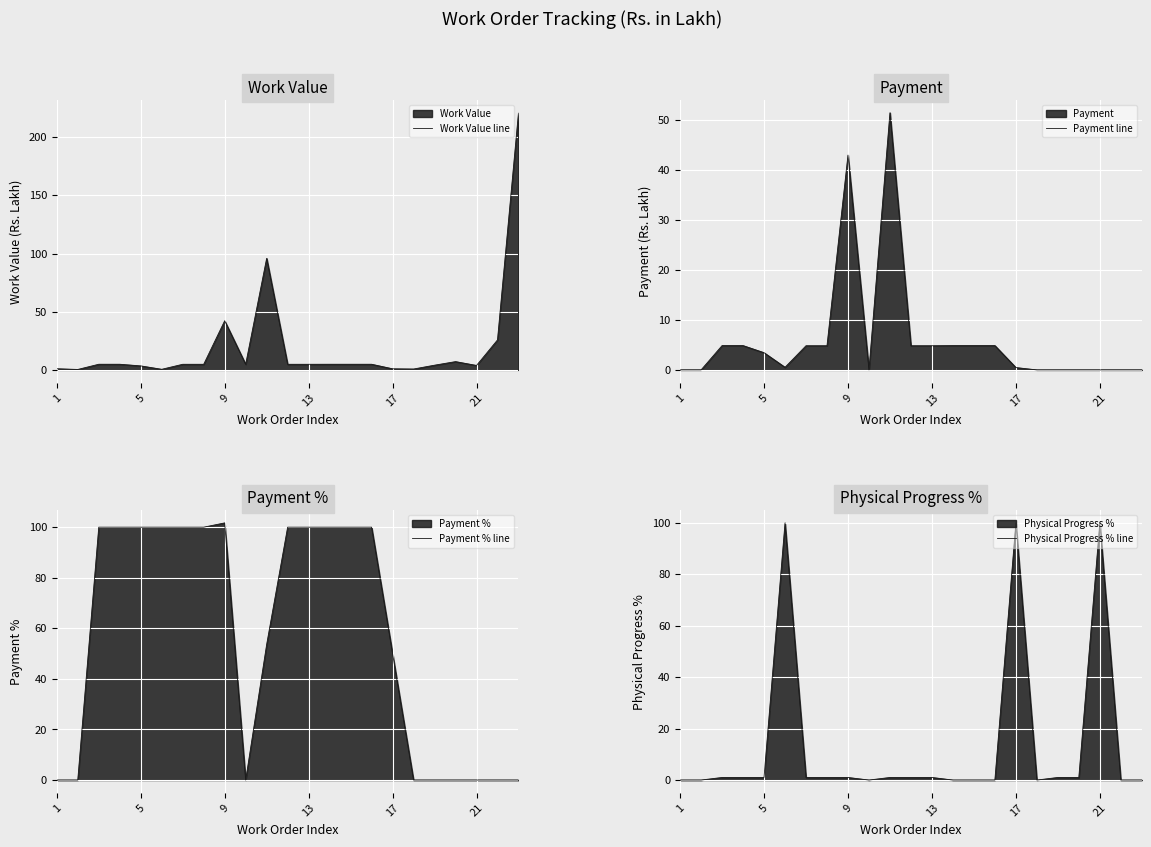

How many values in Physical Progress % line are above zero?

14